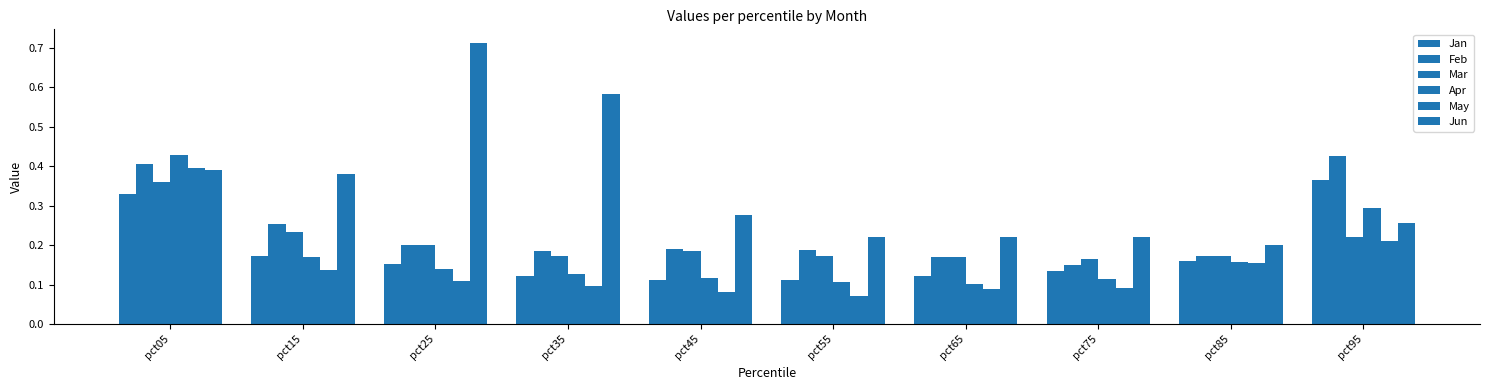

The Jan series shows 0.4 at pct95. True or false?

True